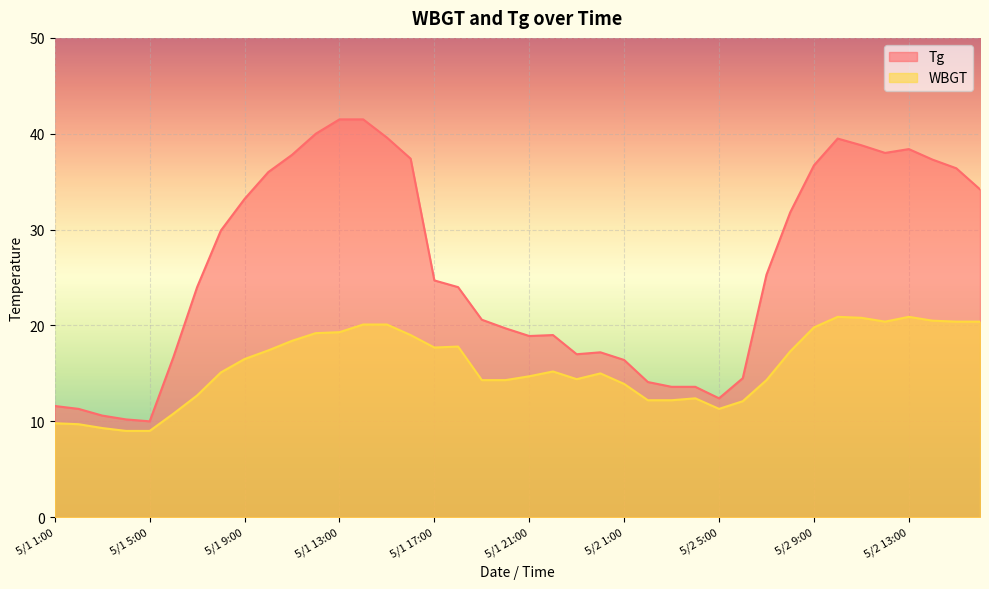

What are all the series names shown in the legend?

Tg, WBGT